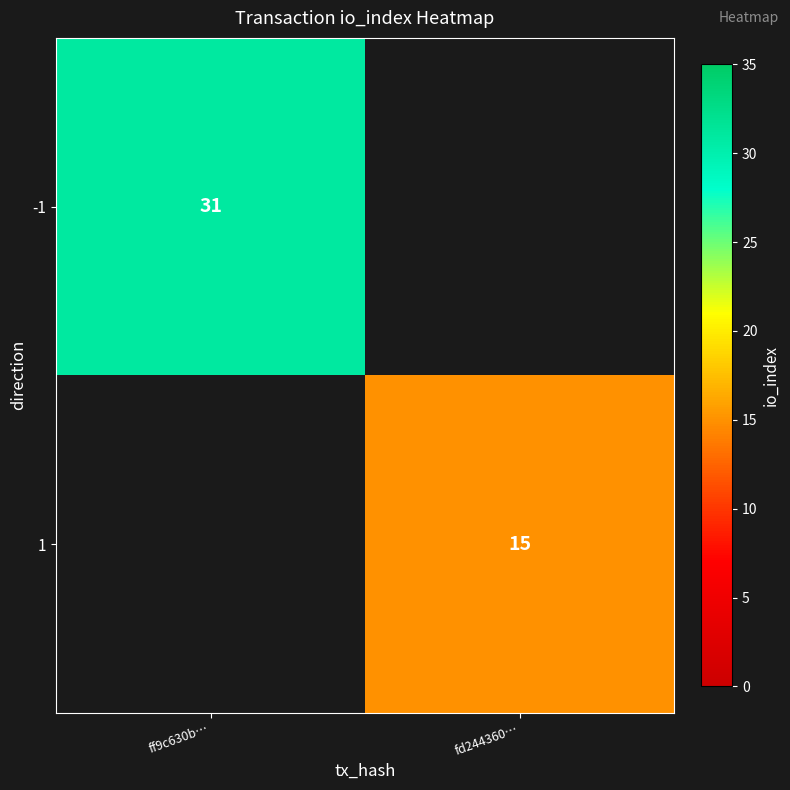

Is the value of -1 at ff9c630b… greater than the value of 1 at fd244360…?

Yes